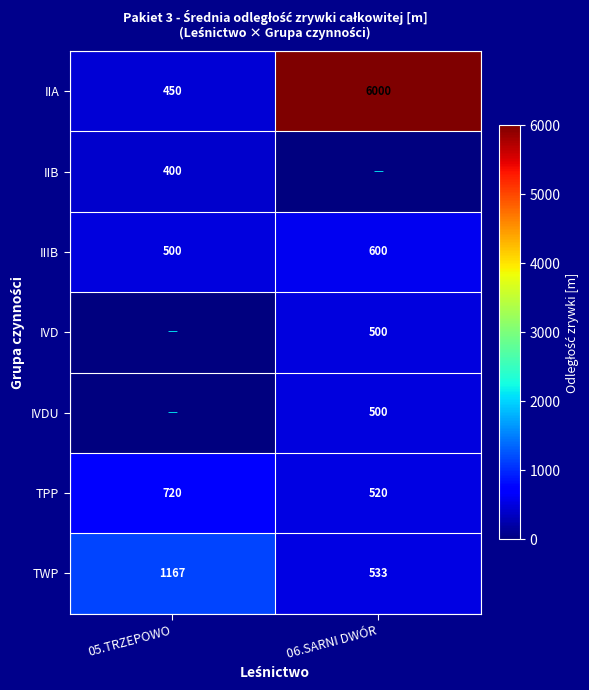

True or false: TPP has a value of 186 at 06.SARNI DWÓR.

False